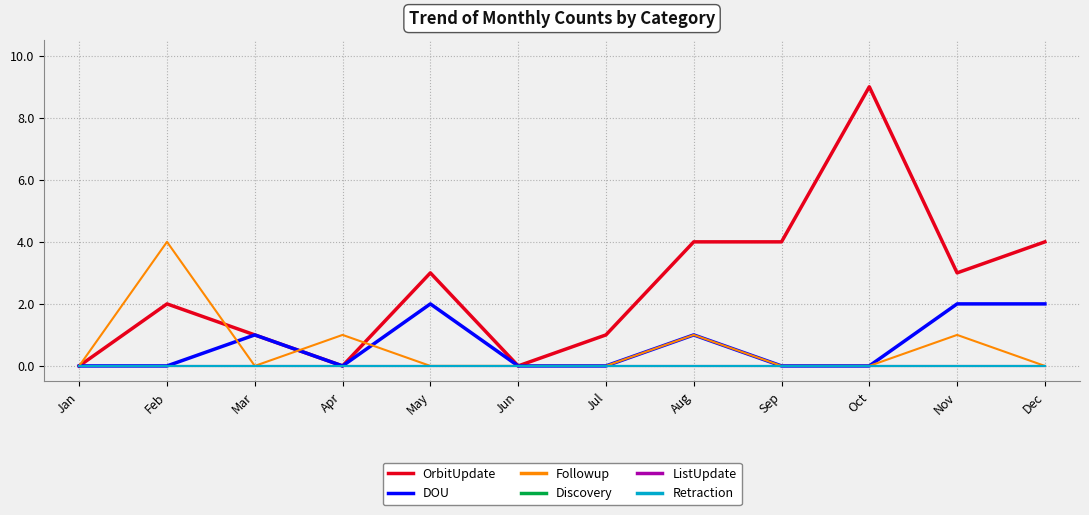

How many lines are shown in the chart?

6